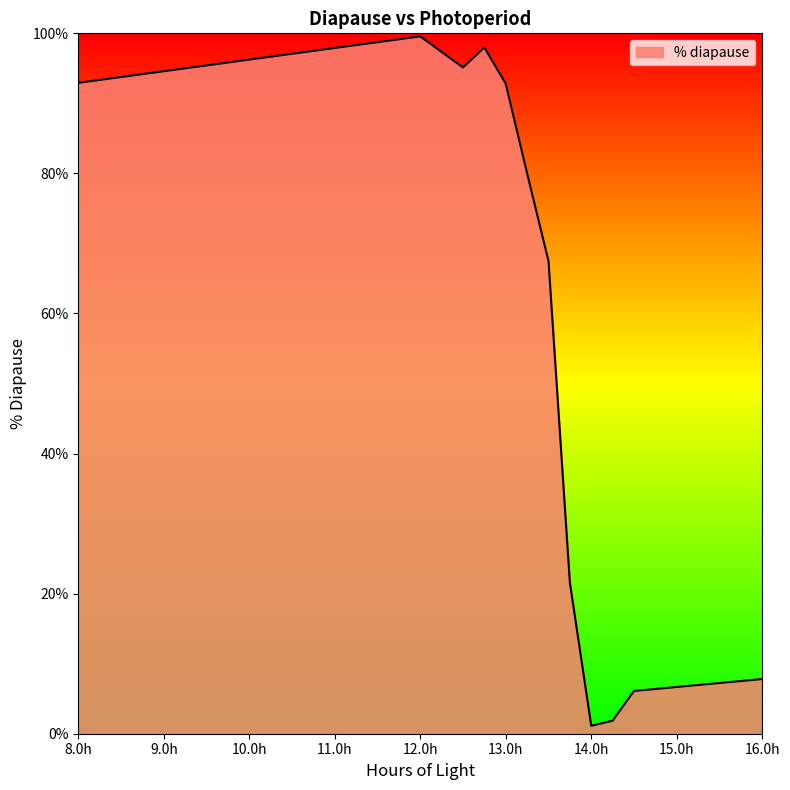

What is the maximum value shown in the chart?

99.6